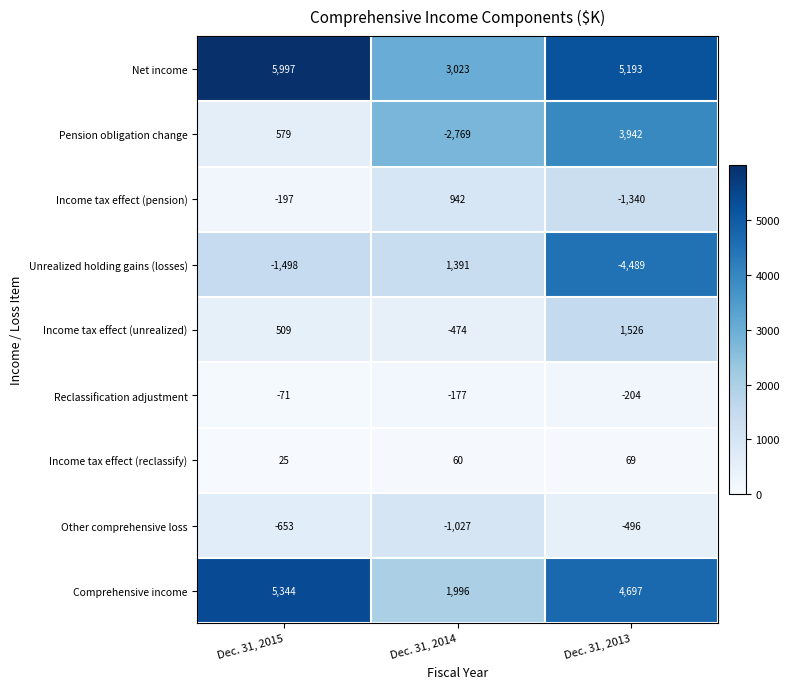

What is the minimum value shown in the chart?

-4489